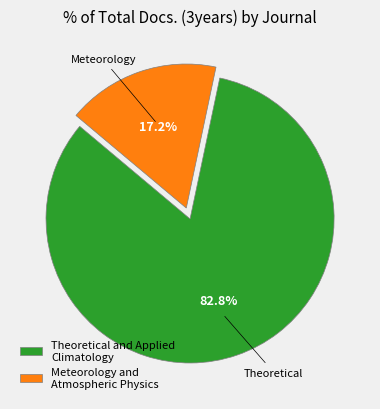

To the nearest percent, what percentage of the pie is Meteorology and Atmospheric Physics?

17%